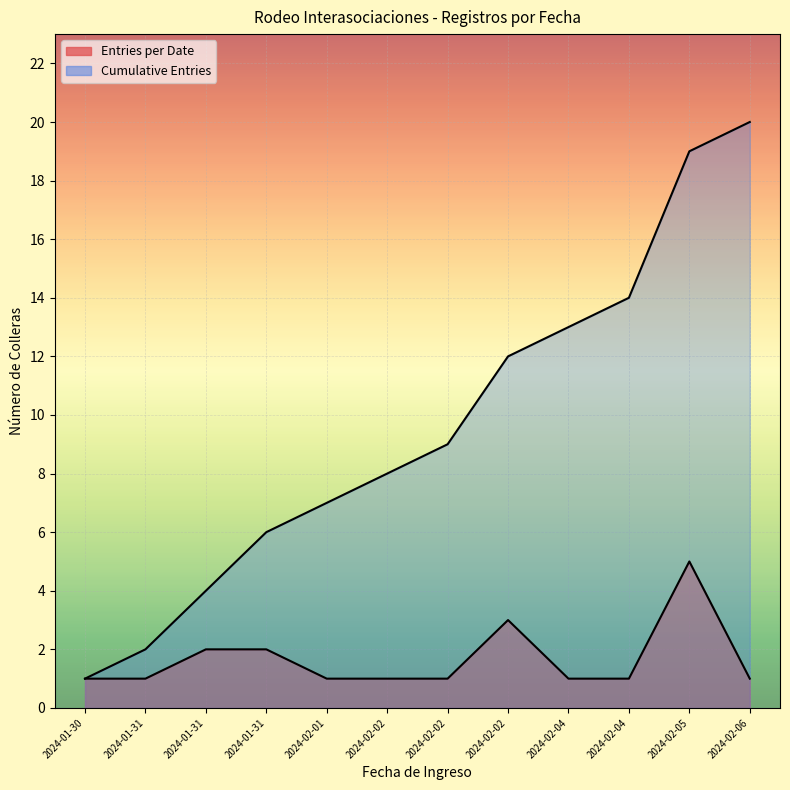

List the series in order of their peak value, highest first.

Cumulative Entries, Entries per Date